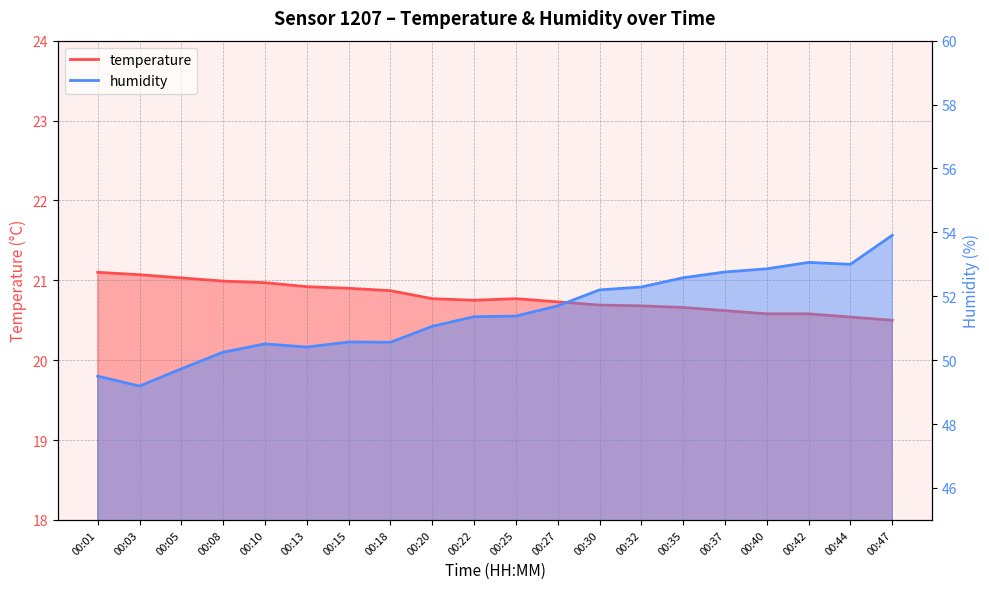

At which category is the sum across all series the highest?

00:47